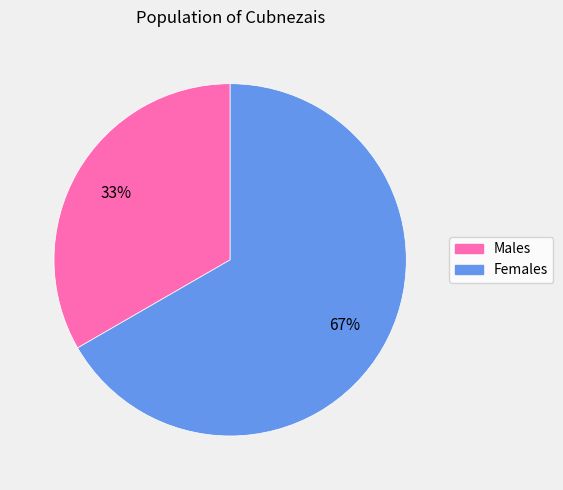

Is there a majority slice in this chart?

Yes